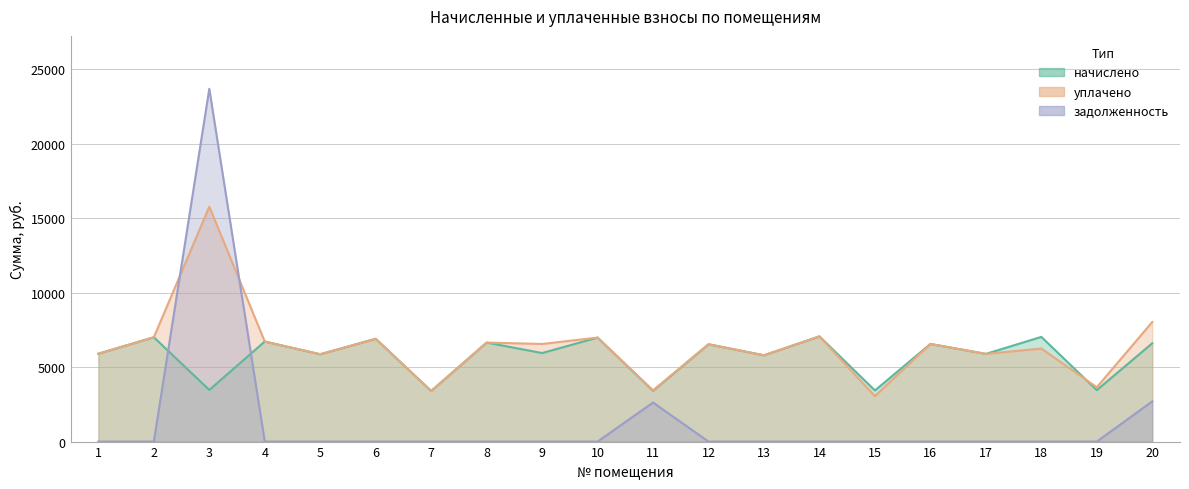

How many times do задолженность and начислено cross each other?

2